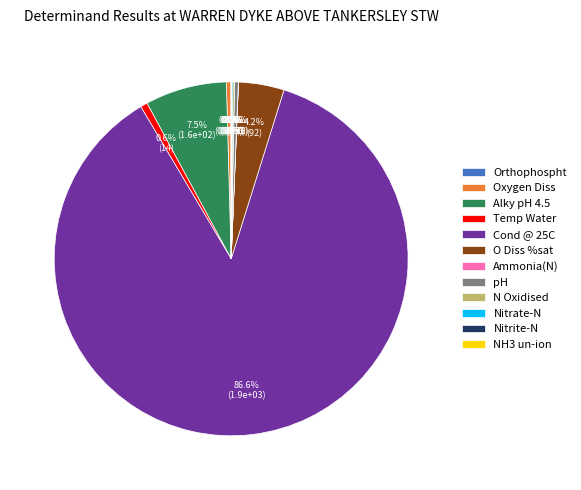

What percentage is NOT represented by O Diss %sat?

95.8%